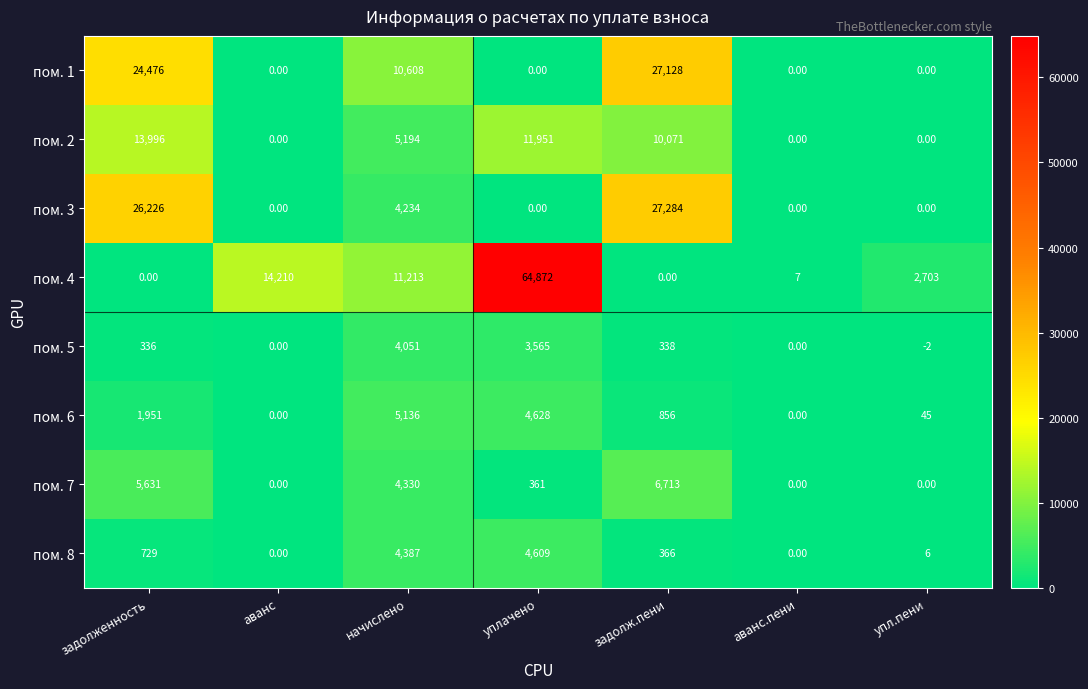

Rank the series by their maximum value, from lowest to highest.

пом. 5, пом. 8, пом. 6, пом. 7, пом. 2, пом. 1, пом. 3, пом. 4